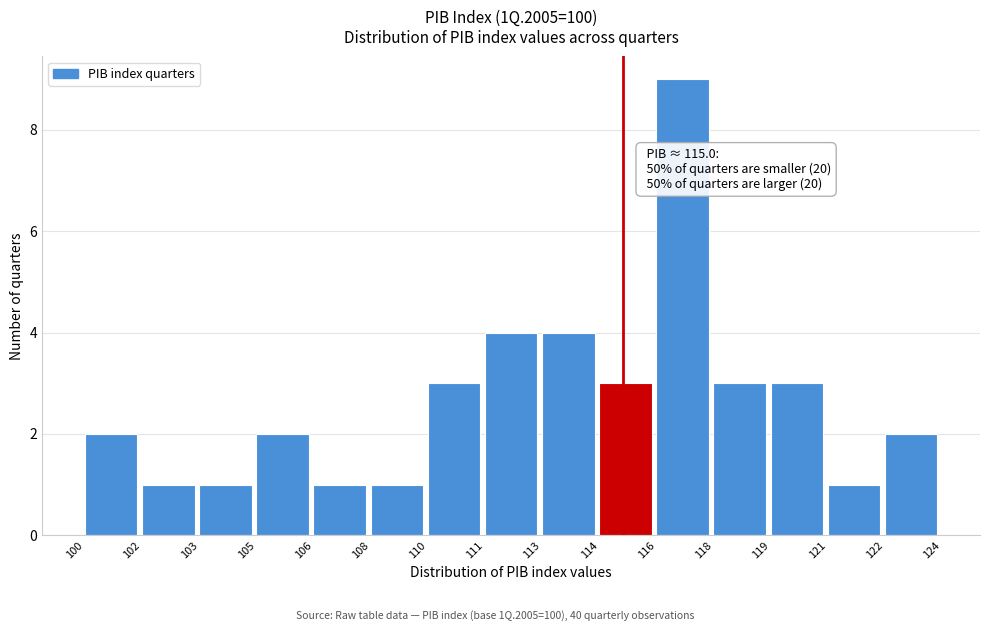

Reading left to right, what are all the values shown in this chart?

2	1	1	2	1	1	3	4	4	3	9	3	3	1	2